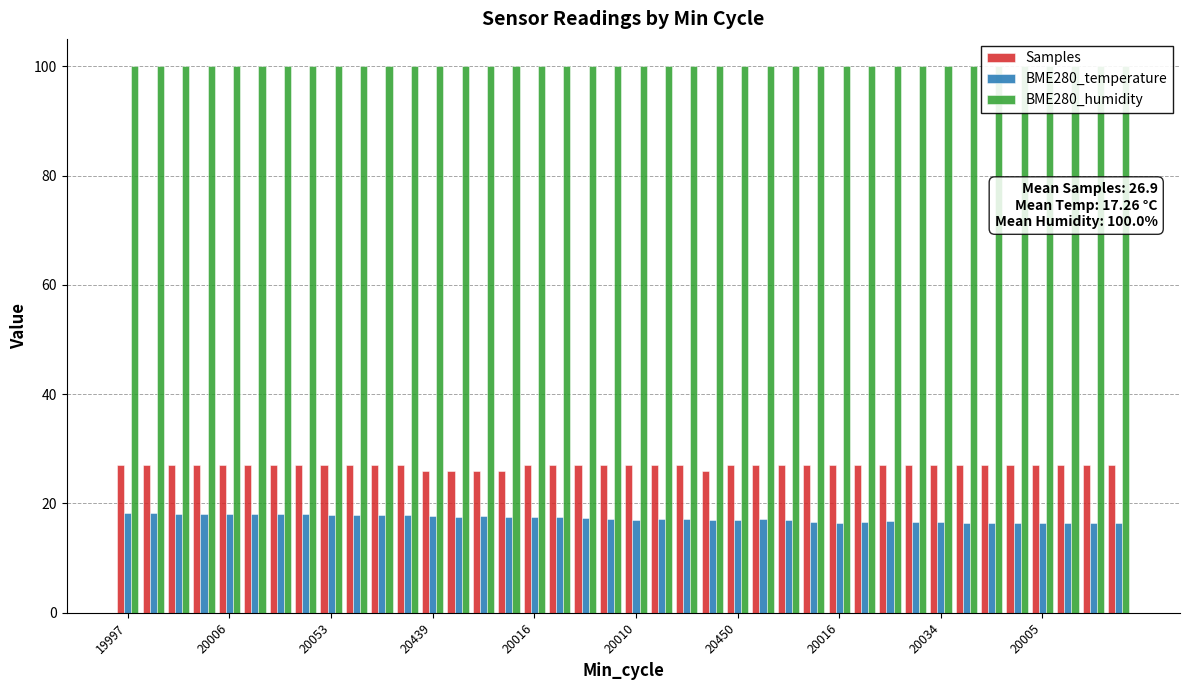

Reading right to left, list all the values displayed in this chart.

Samples: 27.0	27.0	27.0	27.0	27.0	27.0	27.0	27.0	27.0	27.0	27.0	27.0	27.0	27.0	27.0	27.0	26.0	27.0	27.0	27.0	27.0	27.0	27.0	27.0	26.0	26.0	26.0	26.0	27.0	27.0	27.0	27.0	27.0	27.0	27.0	27.0	27.0	27.0	27.0	27.0
BME280_temperature: 16.4	16.4	16.4	16.5	16.5	16.5	16.5	16.6	16.6	16.8	16.7	16.5	16.6	16.9	17.1	17.0	16.9	17.1	17.1	17.0	17.1	17.4	17.4	17.6	17.6	17.6	17.5	17.7	17.8	17.8	17.9	17.9	18.1	18.0	18.1	18.1	18.1	18.1	18.2	18.3
BME280_humidity: 100.0	100.0	100.0	100.0	100.0	100.0	100.0	100.0	100.0	100.0	100.0	100.0	100.0	100.0	100.0	100.0	100.0	100.0	100.0	100.0	100.0	100.0	100.0	100.0	100.0	100.0	100.0	100.0	100.0	100.0	100.0	100.0	100.0	100.0	100.0	100.0	100.0	100.0	100.0	100.0